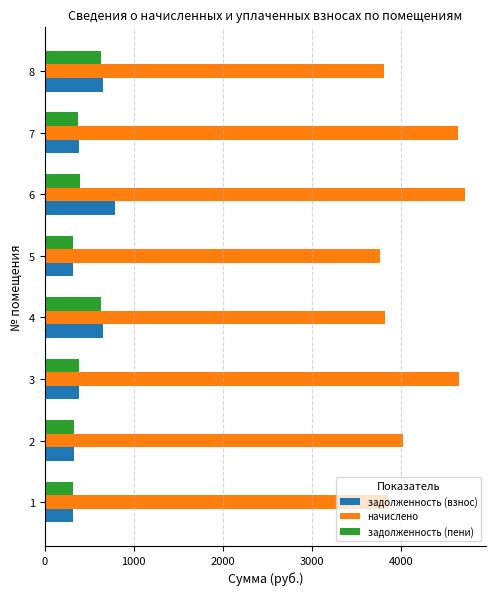

Which series has the largest range (max minus min)?

начислено